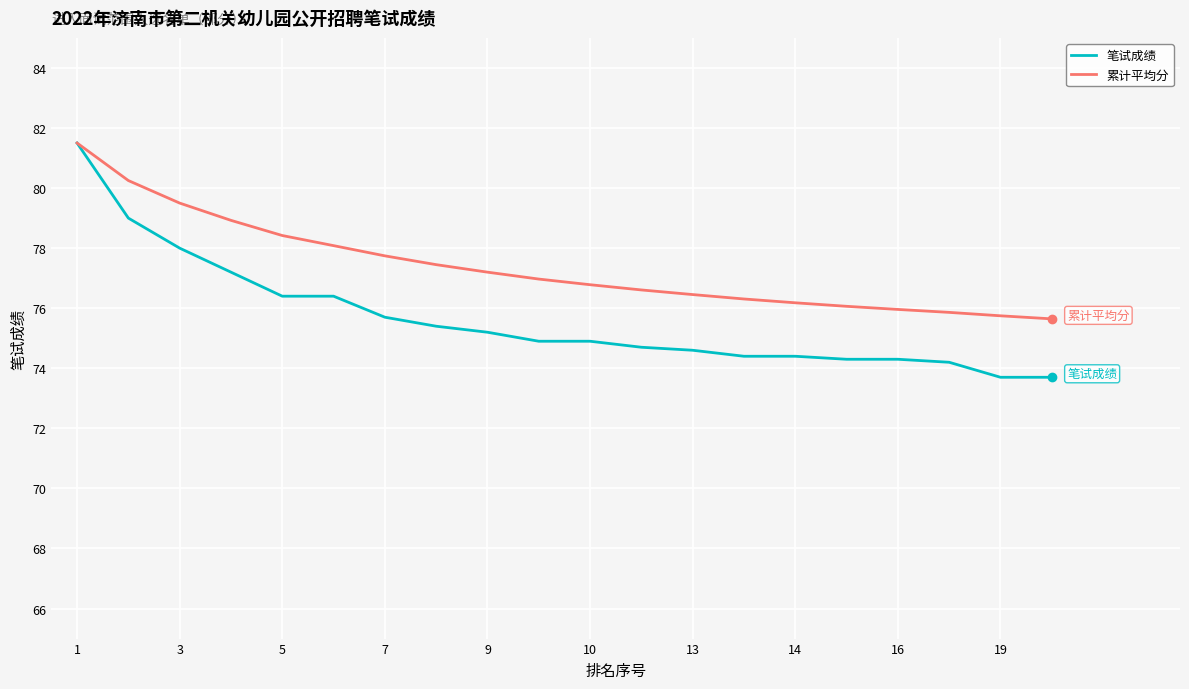

Which series has the largest range (max minus min)?

笔试成绩